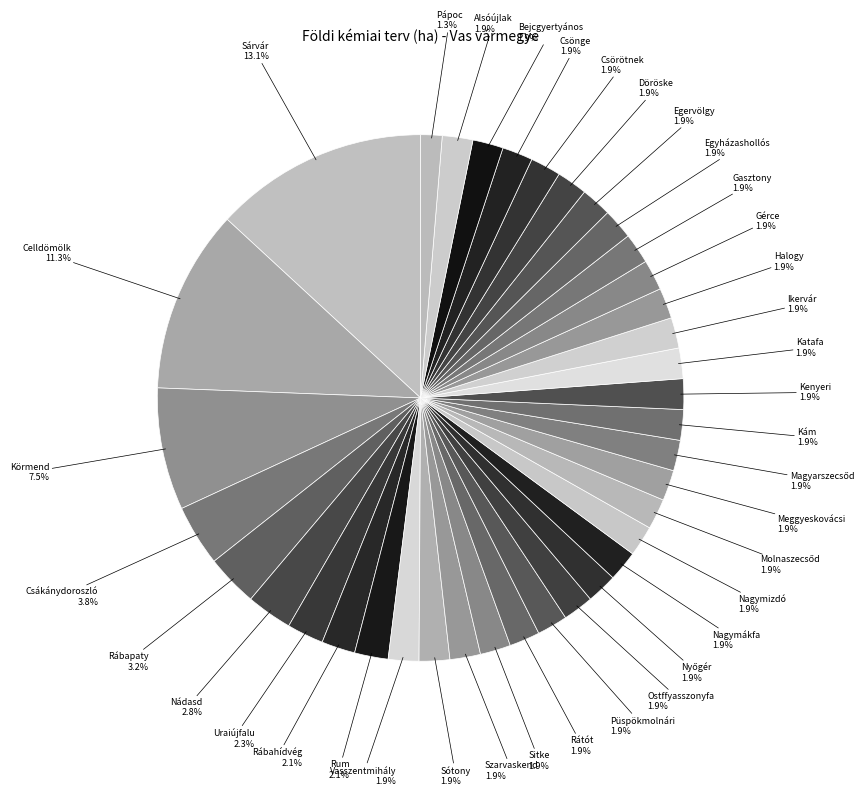

Which category has the smallest portion of the pie?

Pápoc